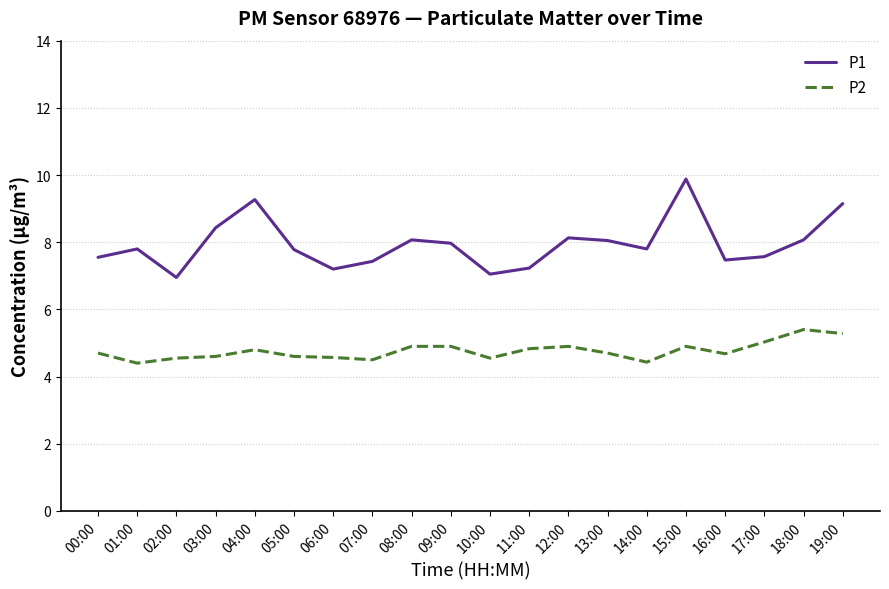

What is the difference between the maximum and minimum values in the P2 series?

1.0